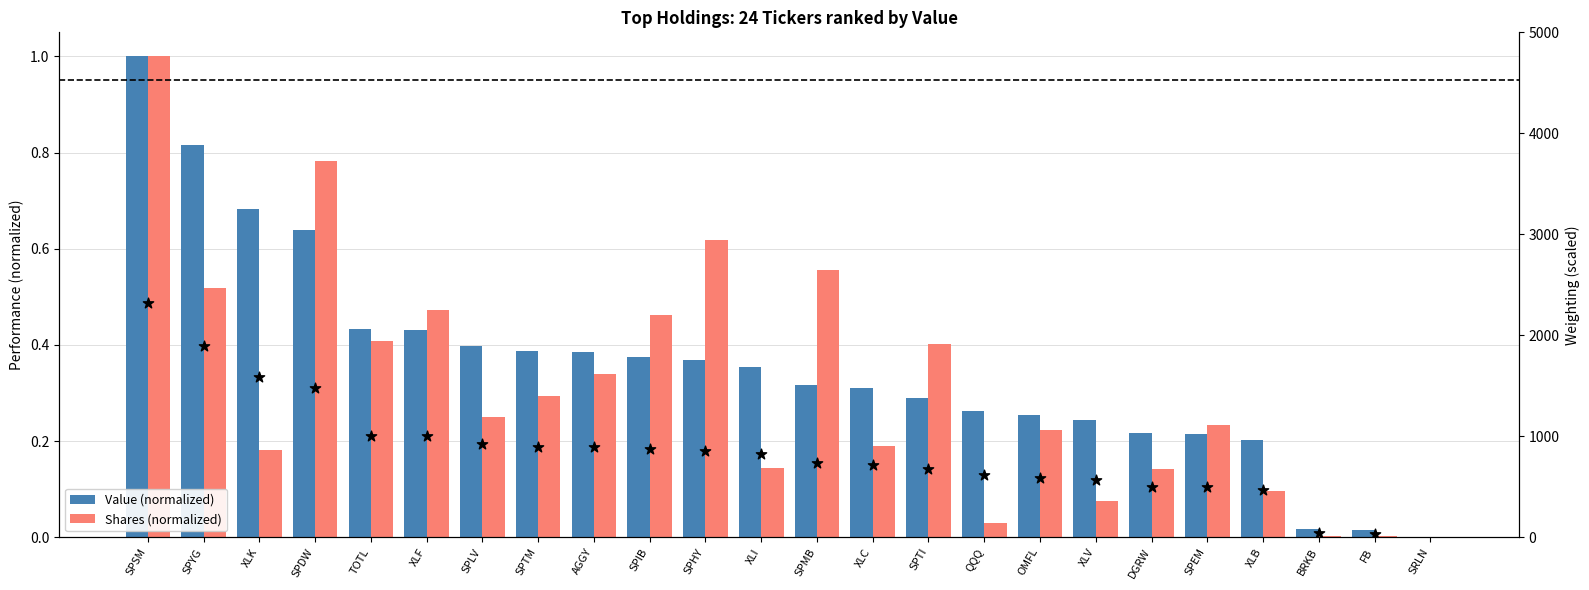

Which series contains the lowest Y value?

Value (normalized)